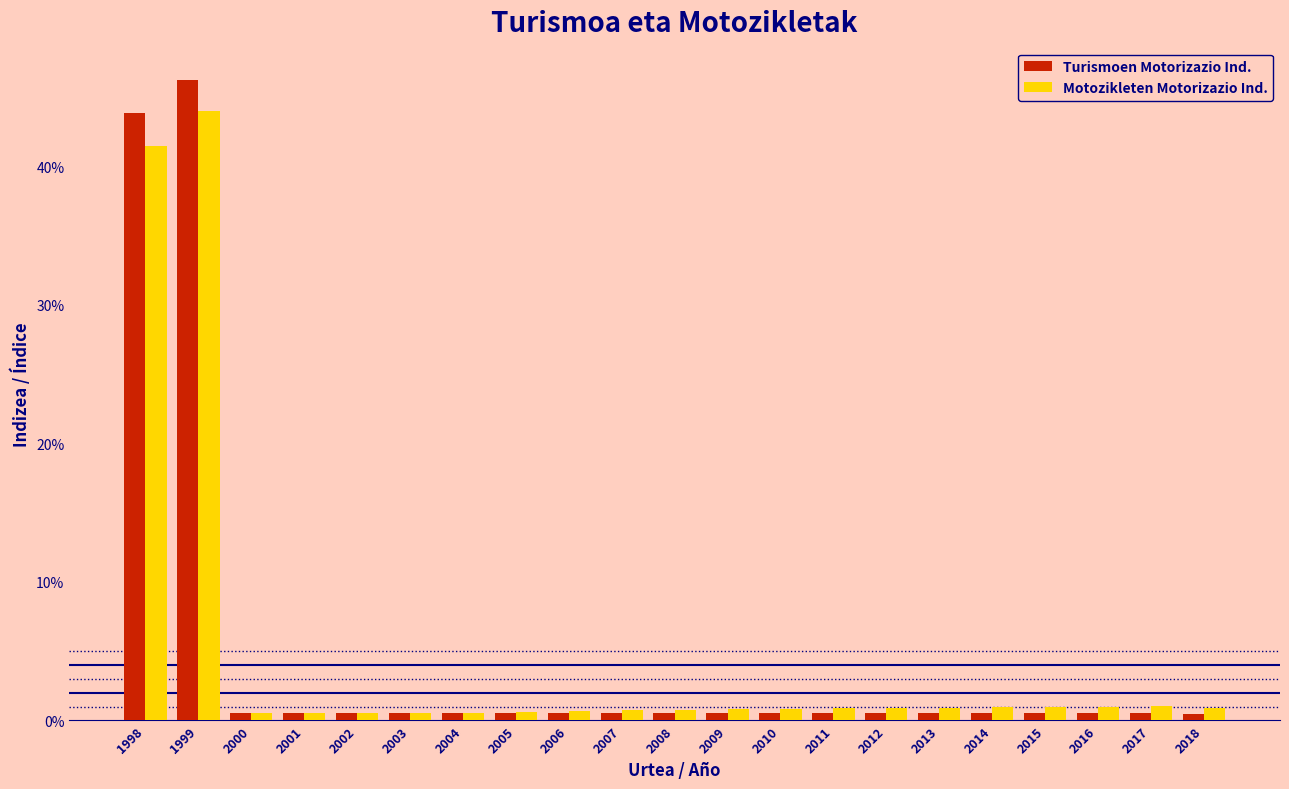

Are the bars horizontal?

No